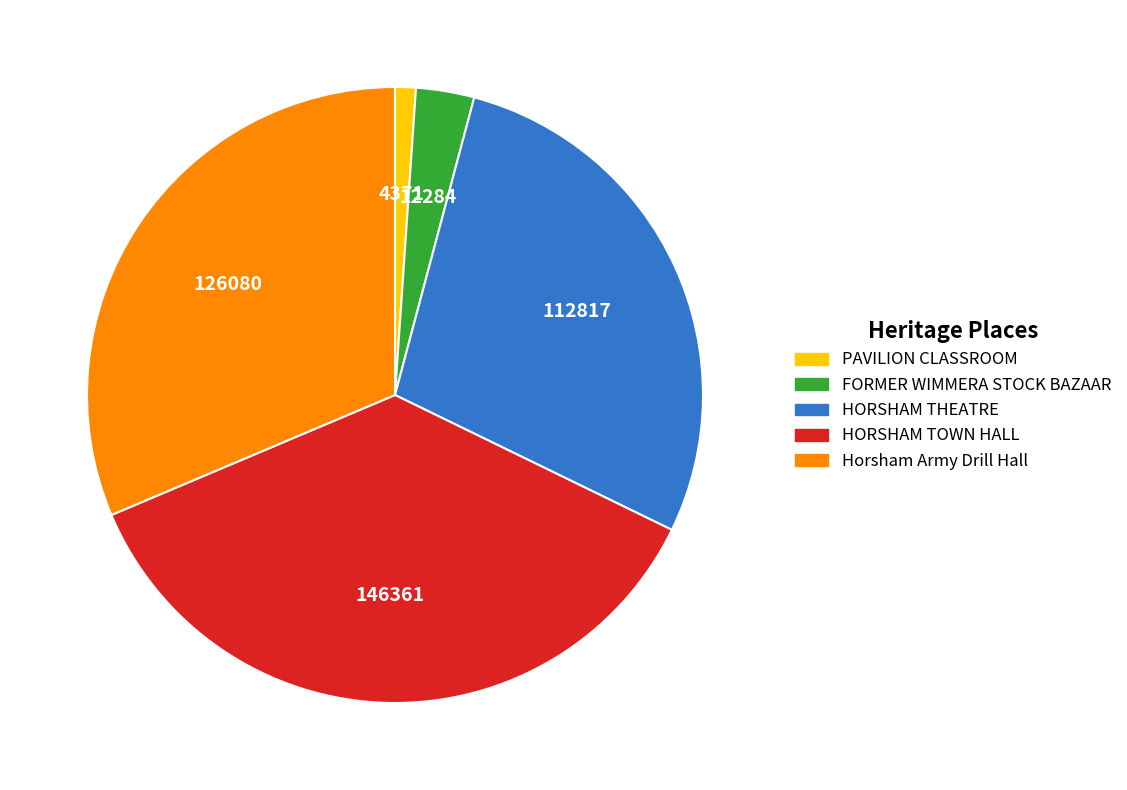

True or false: FORMER WIMMERA STOCK BAZAAR accounts for 3% of the total.

True